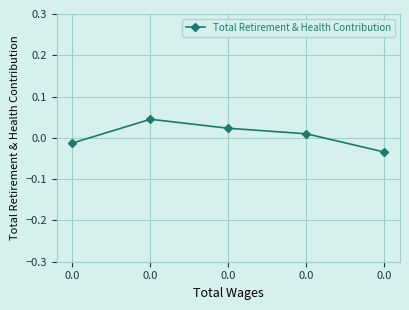

The chart shows a value of 0.0 at 0.0. True or false?

True